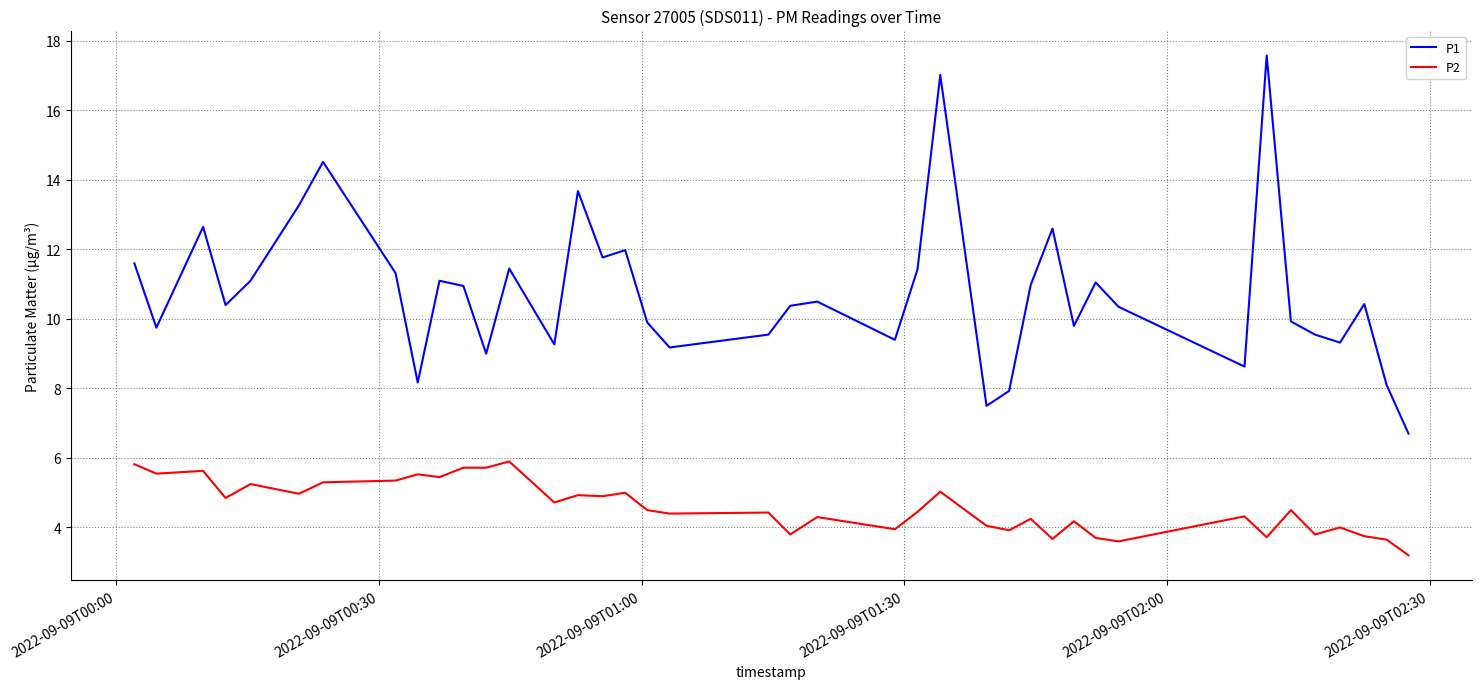

True or false: P1 and P2 cross at least once.

False